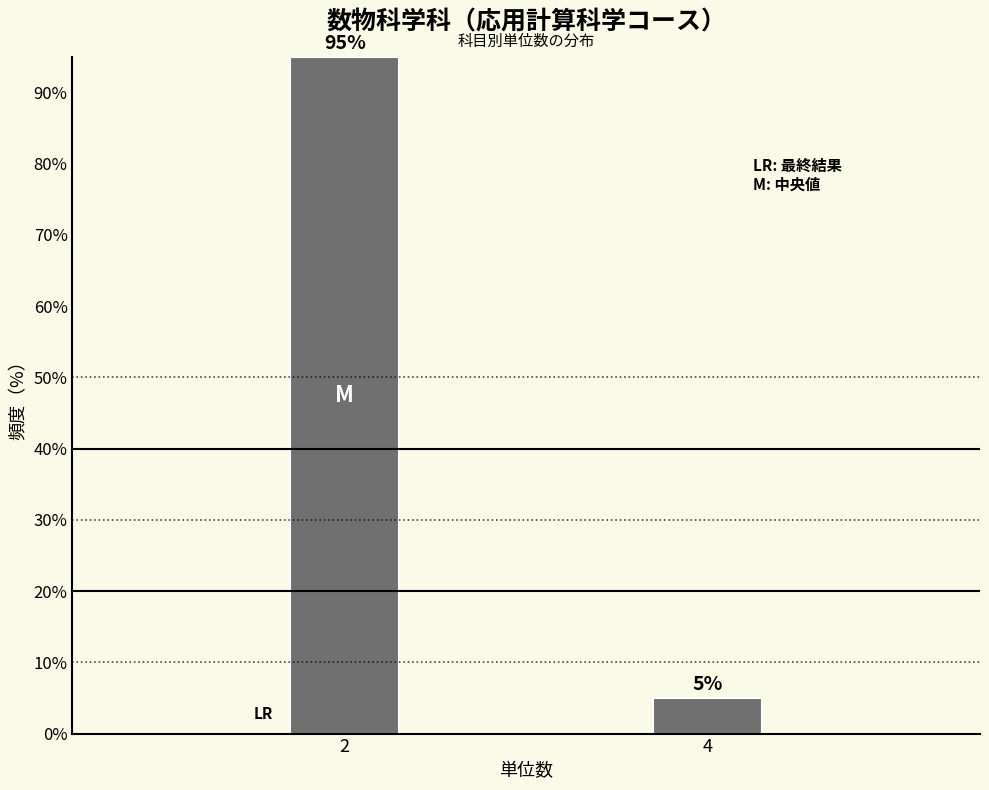

Reading left to right, what are all the values shown in this chart?

95	5